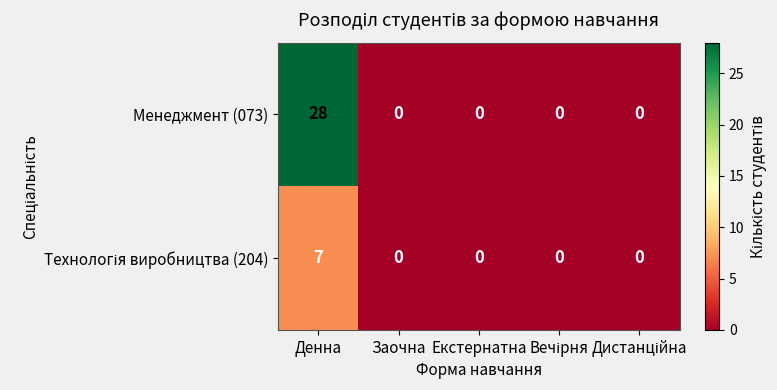

What is the difference between the maximum and minimum values in the Менеджмент (073) series?

28